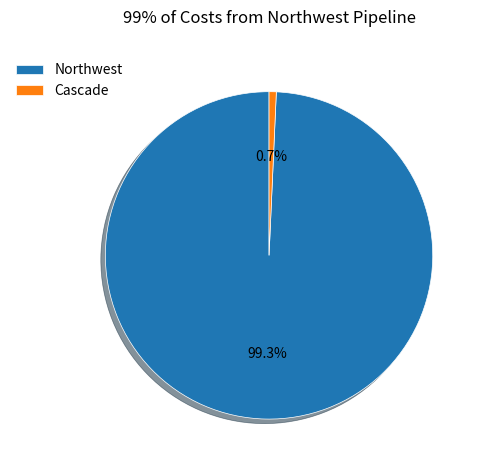

What is the largest slice in the pie chart?

Northwest